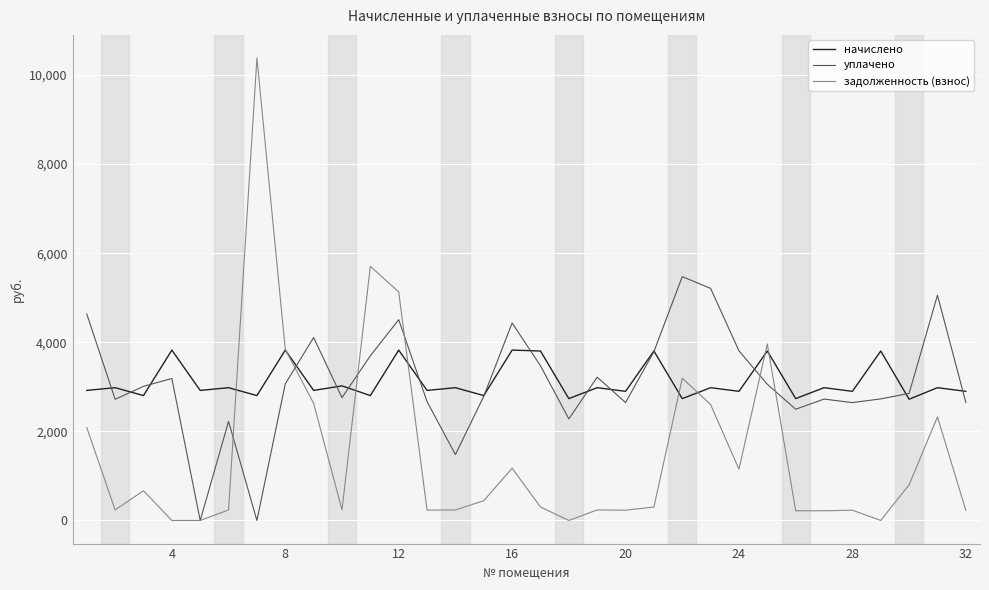

In начислено, how many points are lower than both neighbors (excluding endpoints)?

14